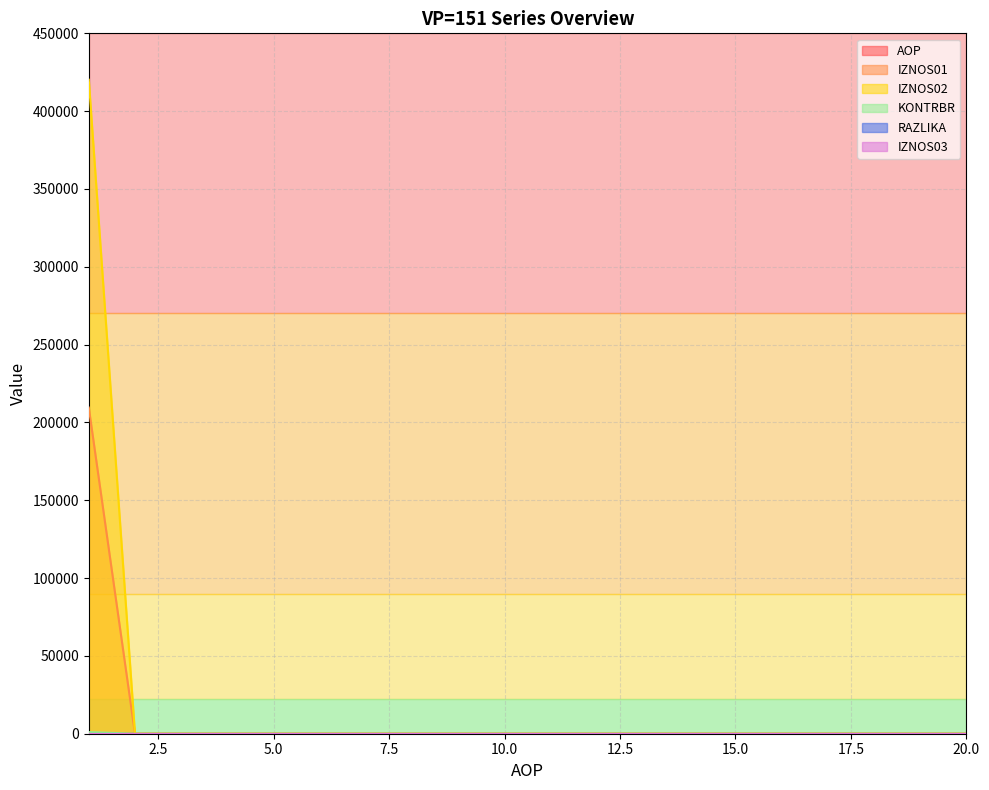

Reading left to right, list all the values displayed in this chart.

AOP: 1.0	2.0	3.0	4.0	5.0	6.0	7.0	8.0	9.0	10.0	11.0	12.0	13.0	14.0	15.0	16.0	17.0	18.0	19.0	20.0
IZNOS01: 209543.0	0.0	0.0	0.0	0.0	0.0	0.0	0.0	0.0	0.0	0.0	0.0	0.0	0.0	0.0	0.0	0.0	0.0	0.0	0.0
IZNOS02: 420193.0	0.0	0.0	0.0	0.0	0.0	0.0	0.0	0.0	0.0	0.0	0.0	0.0	0.0	0.0	0.0	0.0	0.0	0.0	0.0
KONTRBR: 1049.9	0.0	0.0	0.0	0.0	0.0	0.0	0.0	0.0	0.0	0.0	0.0	0.0	0.0	0.0	0.0	0.0	0.0	0.0	0.0
RAZLIKA: 0.0	0.0	0.0	0.0	0.0	0.0	0.0	0.0	0.0	0.0	0.0	0.0	0.0	0.0	0.0	0.0	0.0	0.0	0.0	0.0